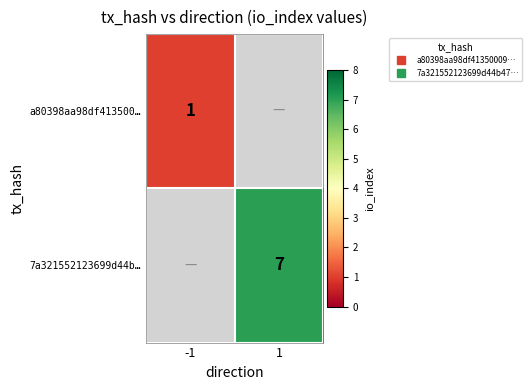

List the series in order of their peak value, lowest first.

a80398aa98df413500…, 7a321552123699d44b…